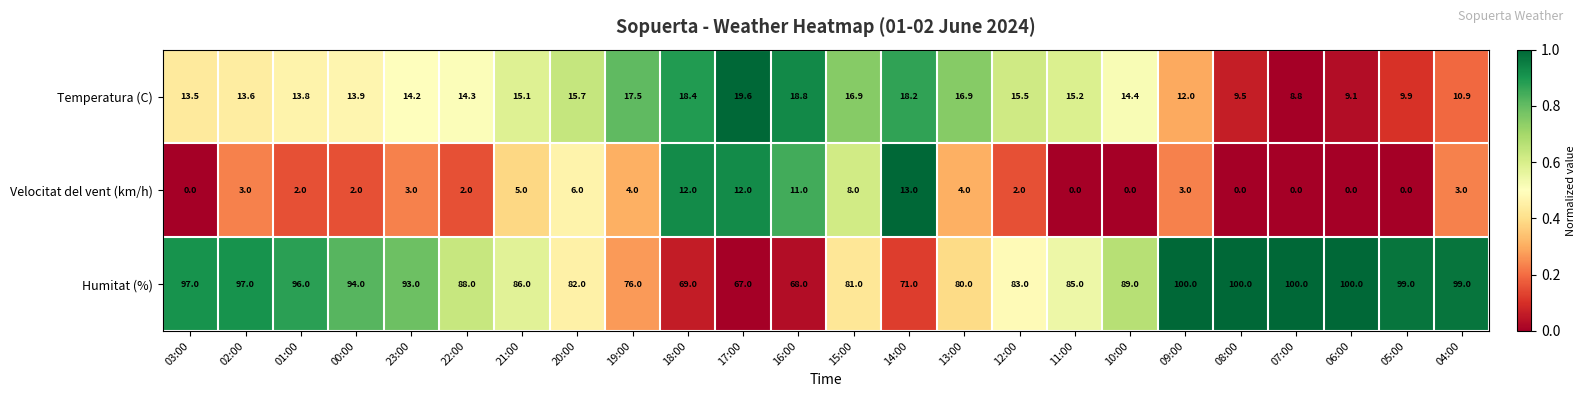

What is the maximum value shown in the chart?

100.0